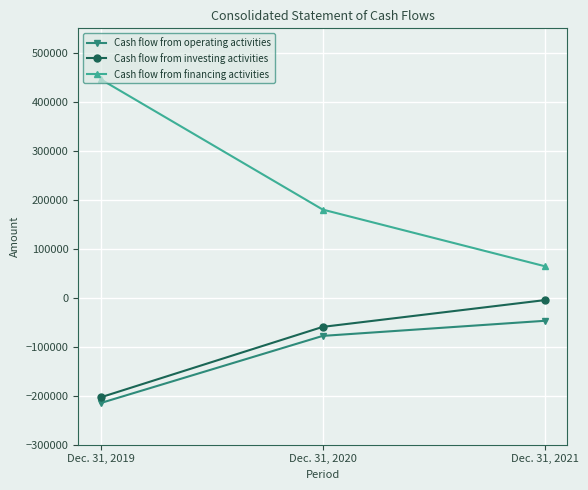

Which series has the widest spread of values?

Cash flow from financing activities